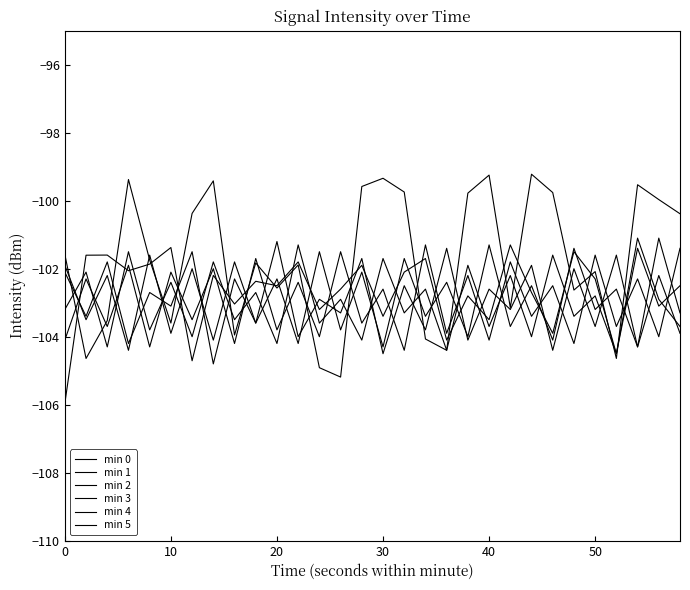

Count the number of data series in this chart.

6